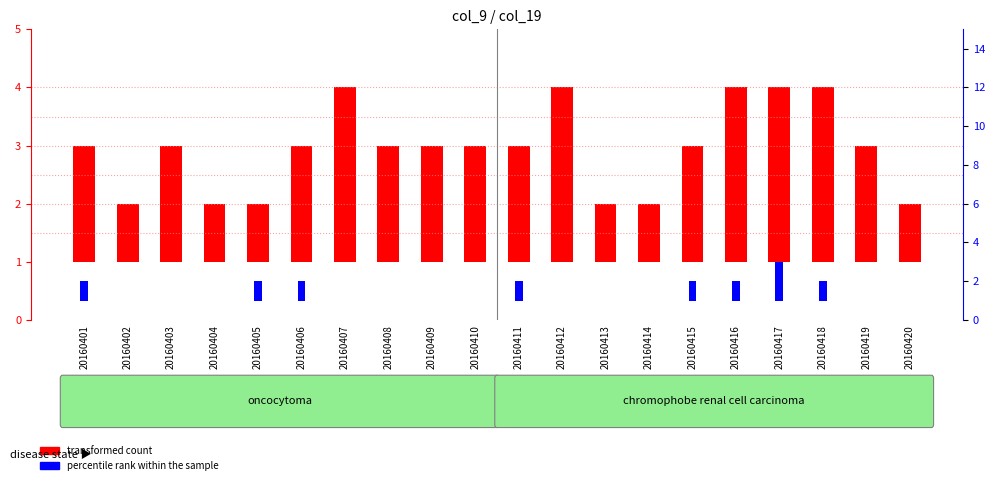

Reading left to right, list all the values displayed in this chart.

transformed count: 20160401=2	20160402=1	20160403=2	20160404=1	20160405=1	20160406=2	20160407=3	20160408=2	20160409=2	20160410=2	20160411=2	20160412=3	20160413=1	20160414=1	20160415=2	20160416=3	20160417=3	20160418=3	20160419=2	20160420=1
percentile rank within the sample: 20160401=1	20160402=0	20160403=0	20160404=0	20160405=1	20160406=1	20160407=0	20160408=0	20160409=0	20160410=0	20160411=1	20160412=0	20160413=0	20160414=0	20160415=1	20160416=1	20160417=2	20160418=1	20160419=0	20160420=0